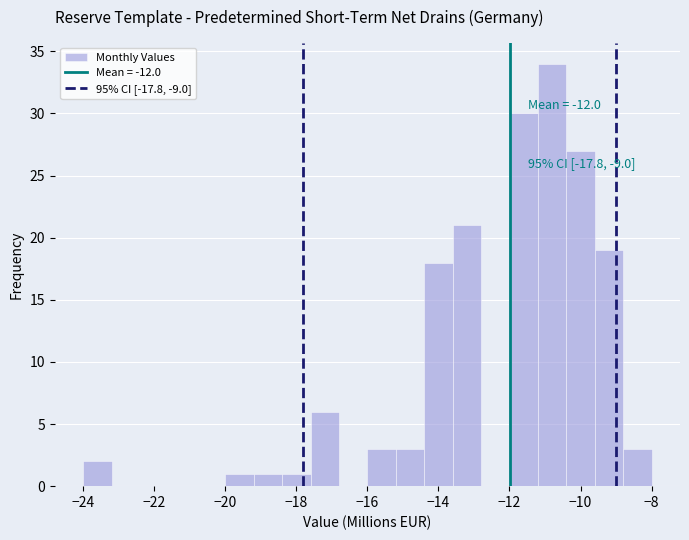

Which range on the x-axis has the tallest bar?

-11.2 to -10.4